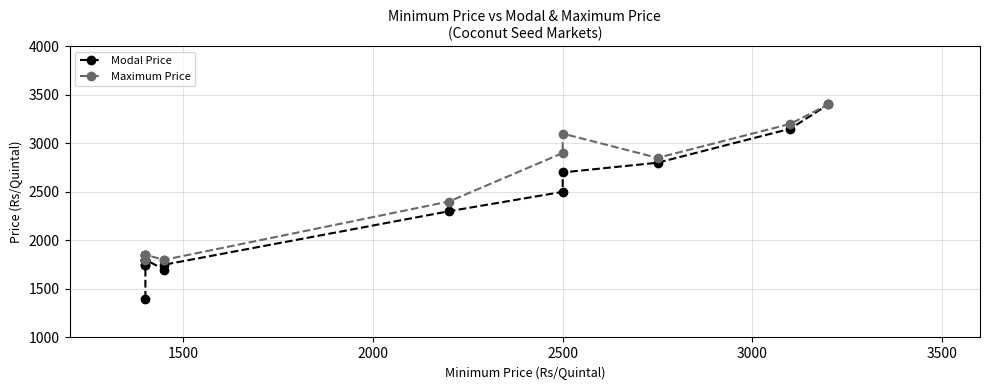

Is it true that Maximum Price equals 642 at 2500?

False